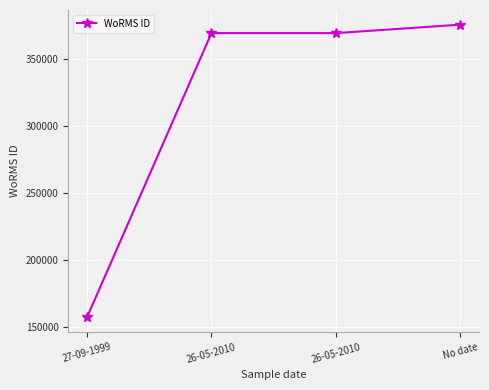

Where is the data nearest to the value 266583?

26-05-2010